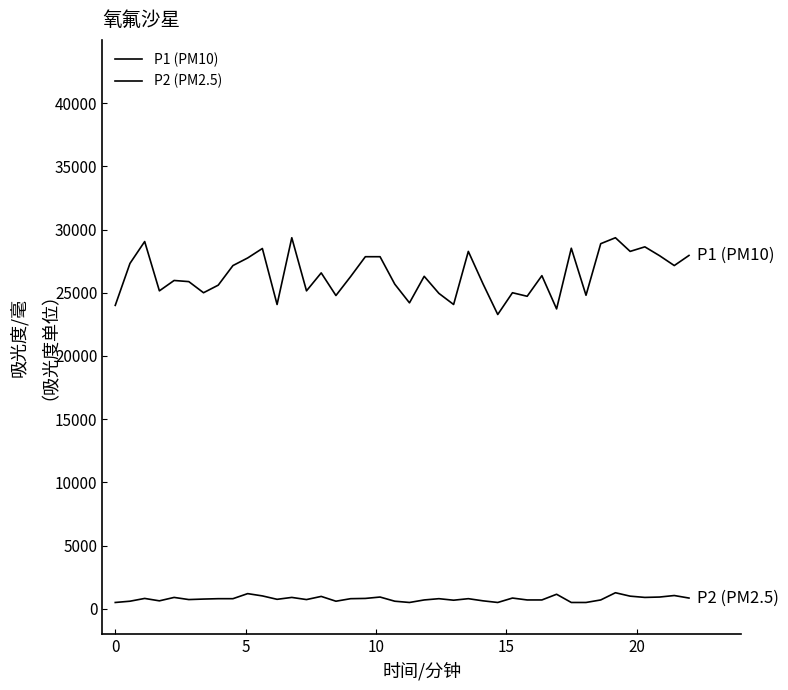

List the series in order of their overall mean, lowest first.

P2 (PM2.5), P1 (PM10)